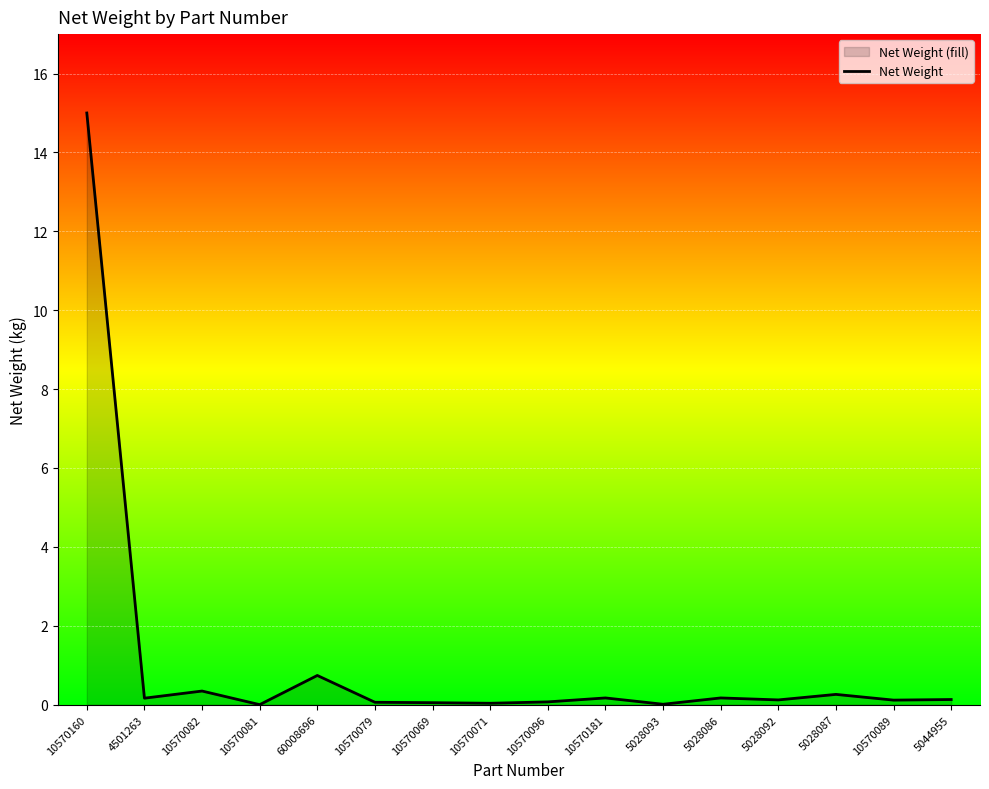

What is the change in value from 10570160 to 60008696?

-14.3